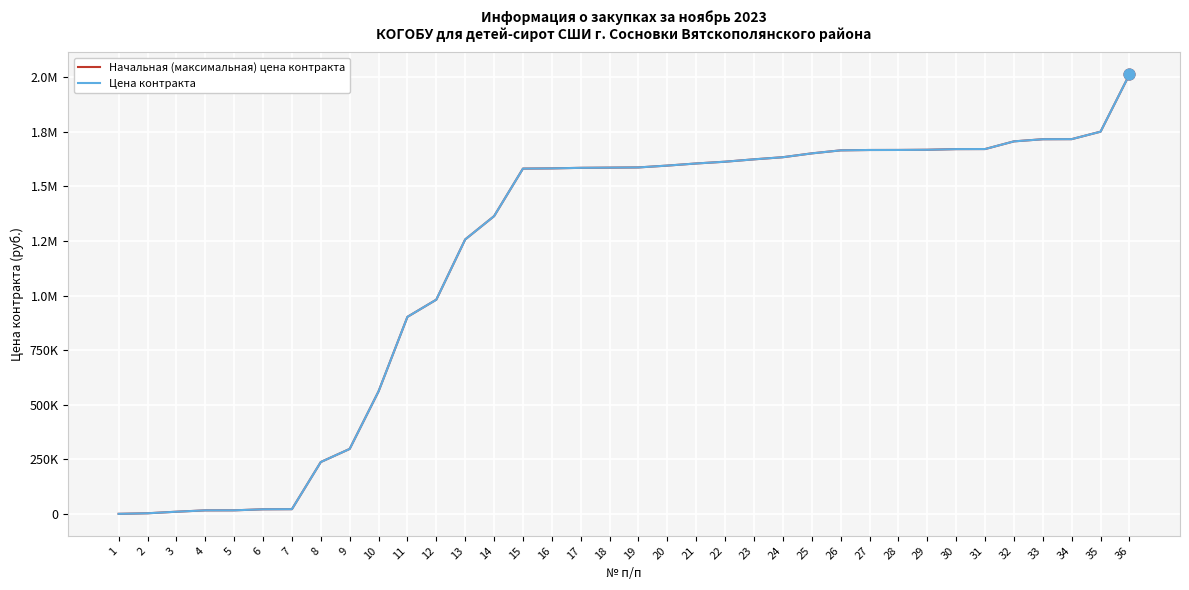

Which series has the largest total across all categories?

Начальная (максимальная) цена контракта